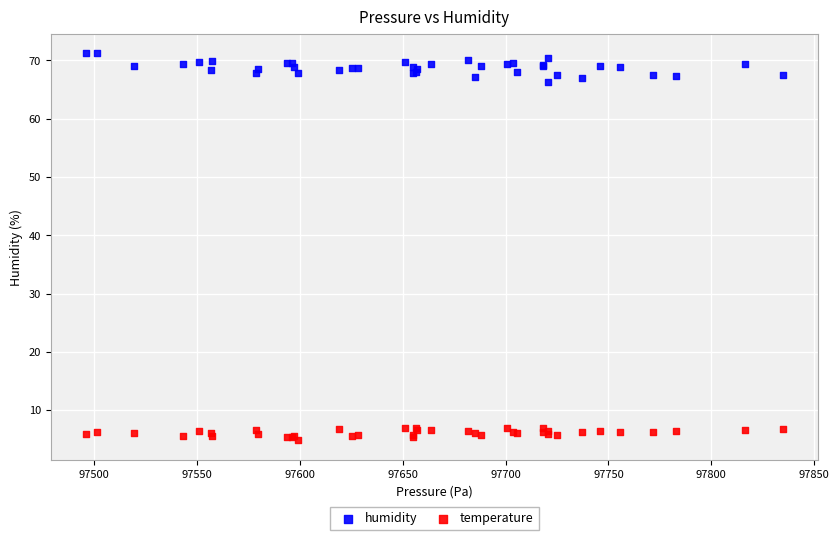

Which series contains the lowest Y value?

temperature